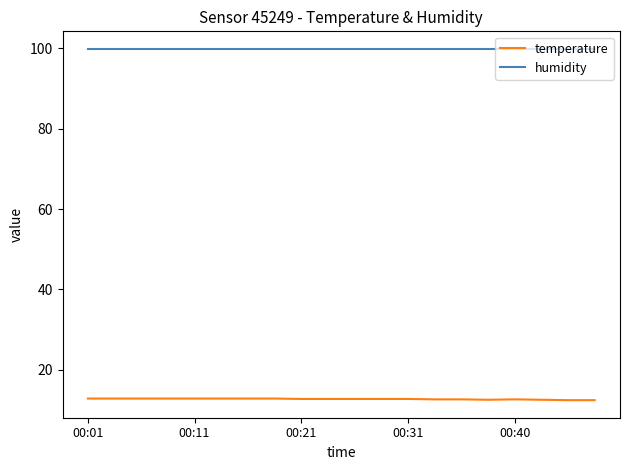

Which series has the largest range (max minus min)?

temperature